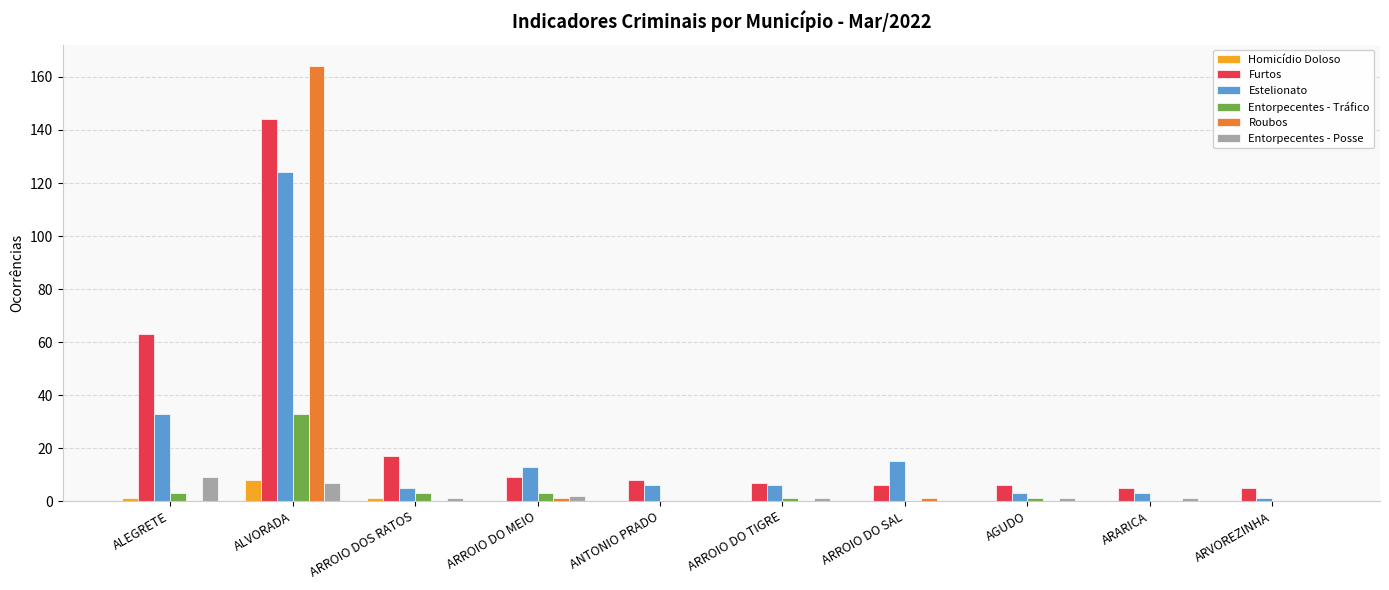

What is the difference between the Homicídio Doloso values at ARVOREZINHA and ARROIO DOS RATOS?

1